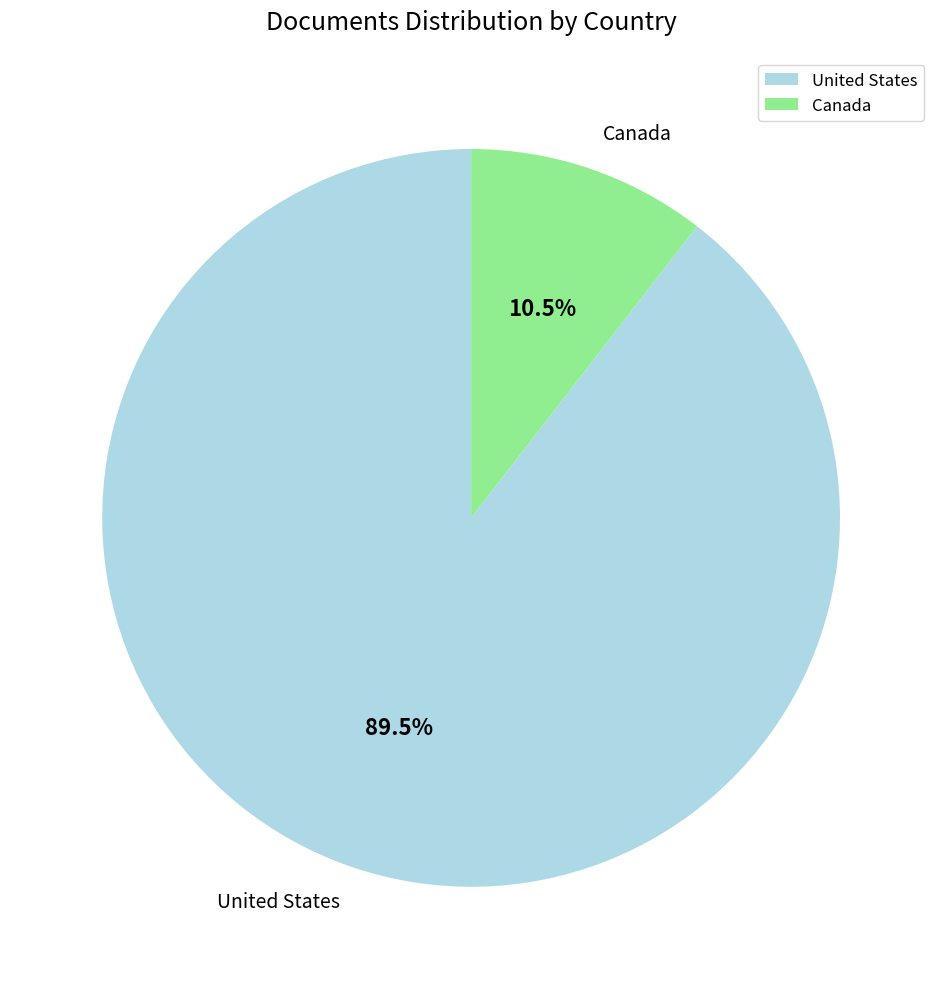

Rank the categories by value from highest to lowest.

United States, Canada